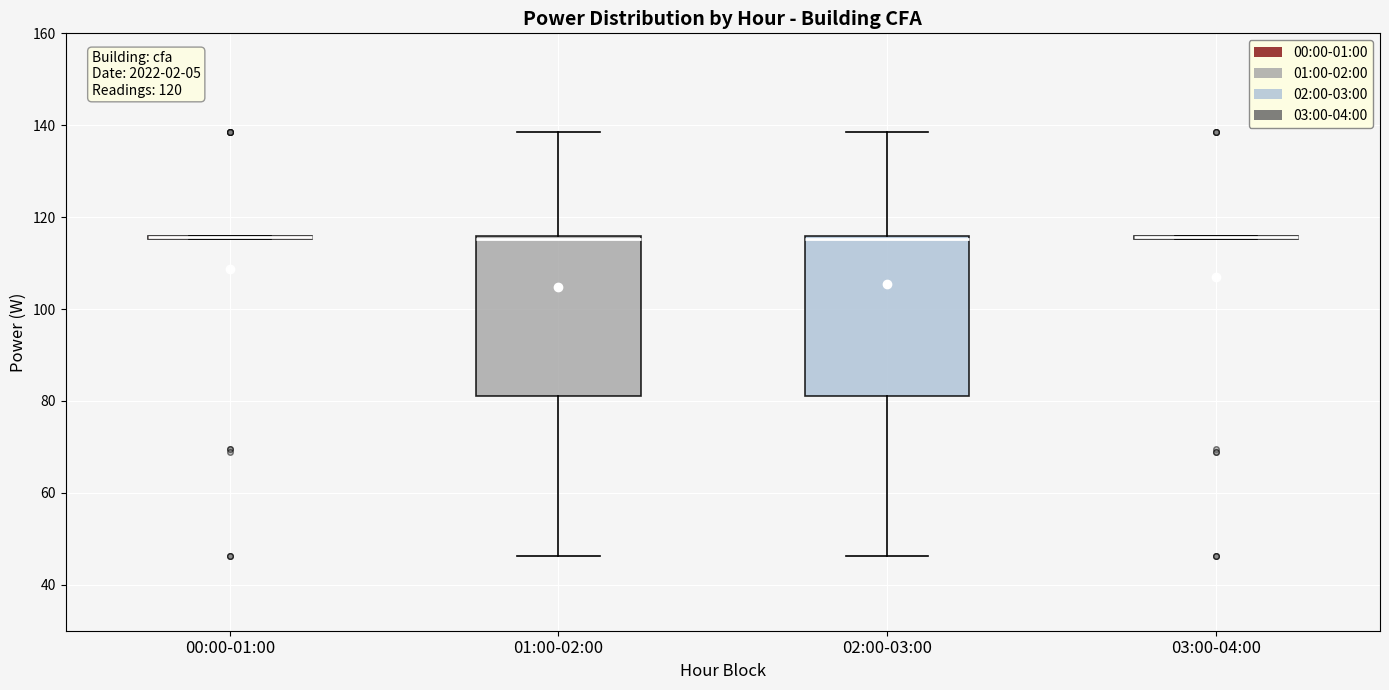

Reading left to right, read every box against the y-axis: the position of its median line, the range the box covers, and the ends of its whiskers. The values are not printed on the chart, so give them approximately, as read against the axis.

00:00-01:00: box collapsed to a line at 116, whiskers 116 to 116
01:00-02:00: median 116 (just below the box's upper edge), box 82 to 116, whiskers 46 to 138
02:00-03:00: median 116 (just below the box's upper edge), box 82 to 116, whiskers 46 to 138
03:00-04:00: box collapsed to a line at 116, whiskers 116 to 116